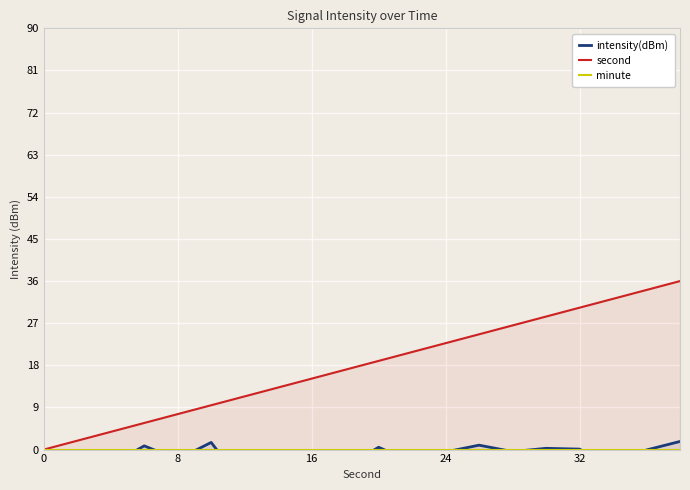

The second series shows 3.6 at 5. True or false?

False